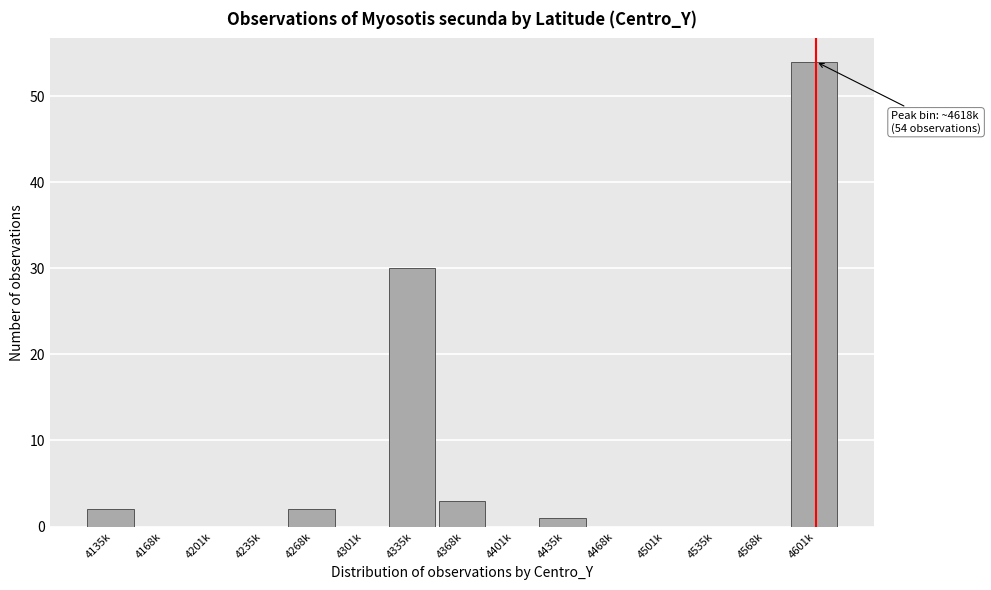

Reading left to right, transcribe all the data shown in this chart.

4135k=2	4168k=0	4201k=0	4235k=0	4268k=2	4301k=0	4335k=30	4368k=3	4401k=0	4435k=1	4468k=0	4501k=0	4535k=0	4568k=0	4601k=54